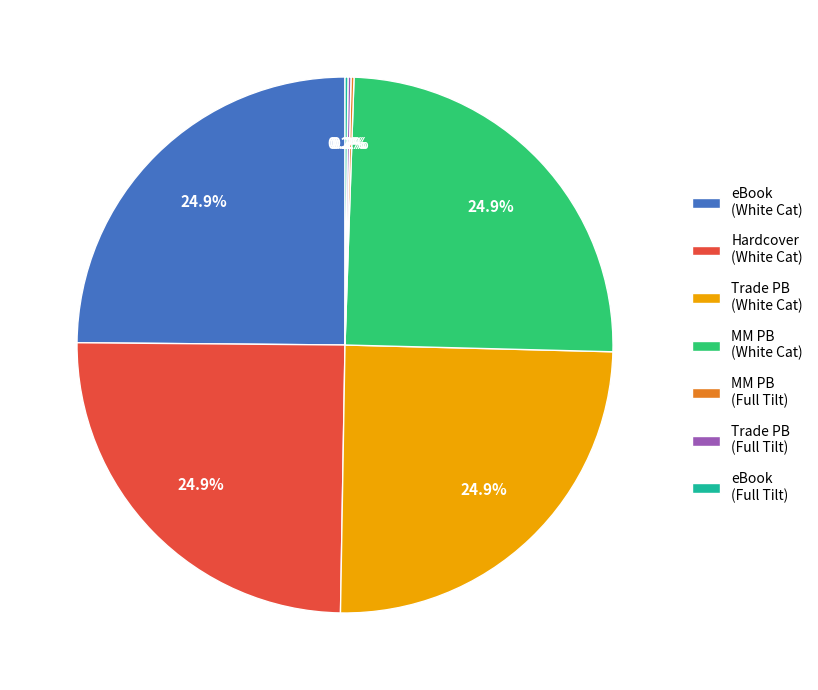

Does Hardcover (White Cat) represent more than half of the total?

No